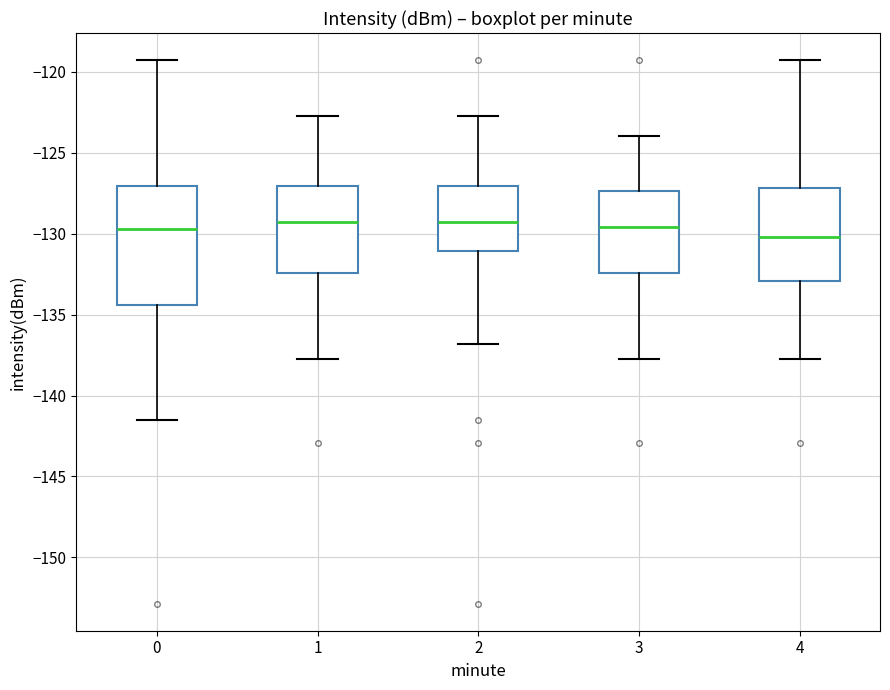

Where does the upper whisker of the box at x = 2 end on the y-axis? The values are not printed on the chart, so give them approximately, as read against the axis.

-123.0